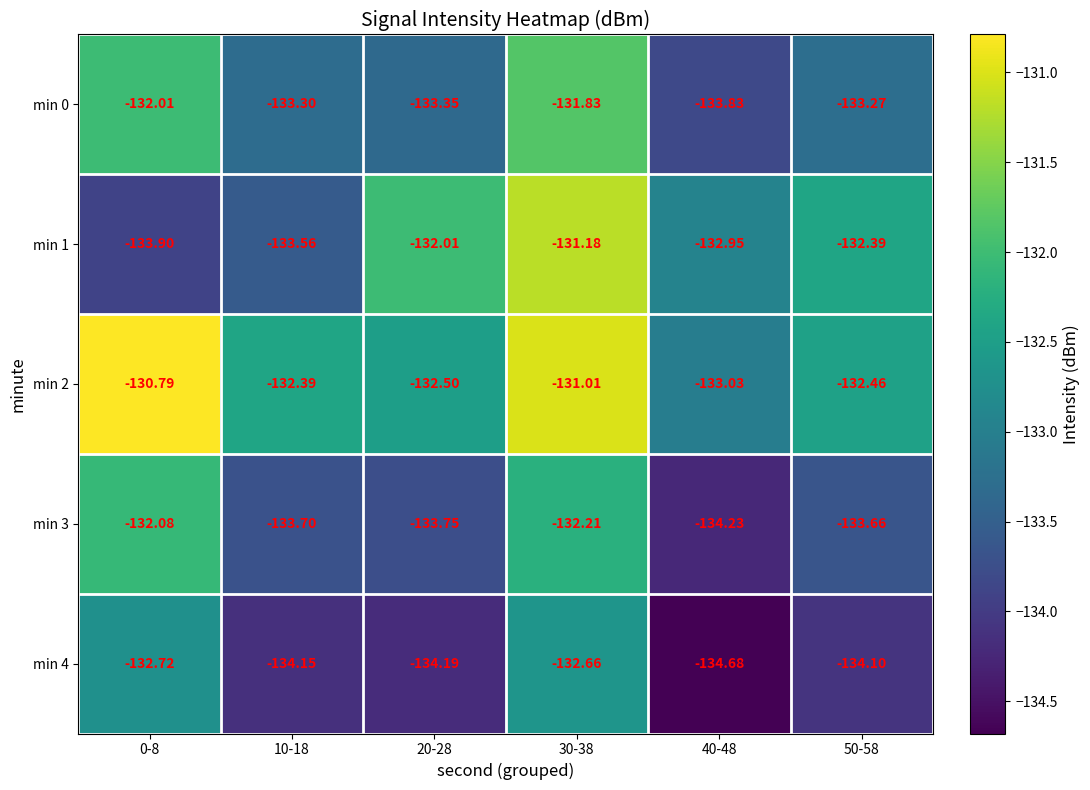

Is the value of min 1 at 40-48 greater than the value of min 4 at 50-58?

Yes